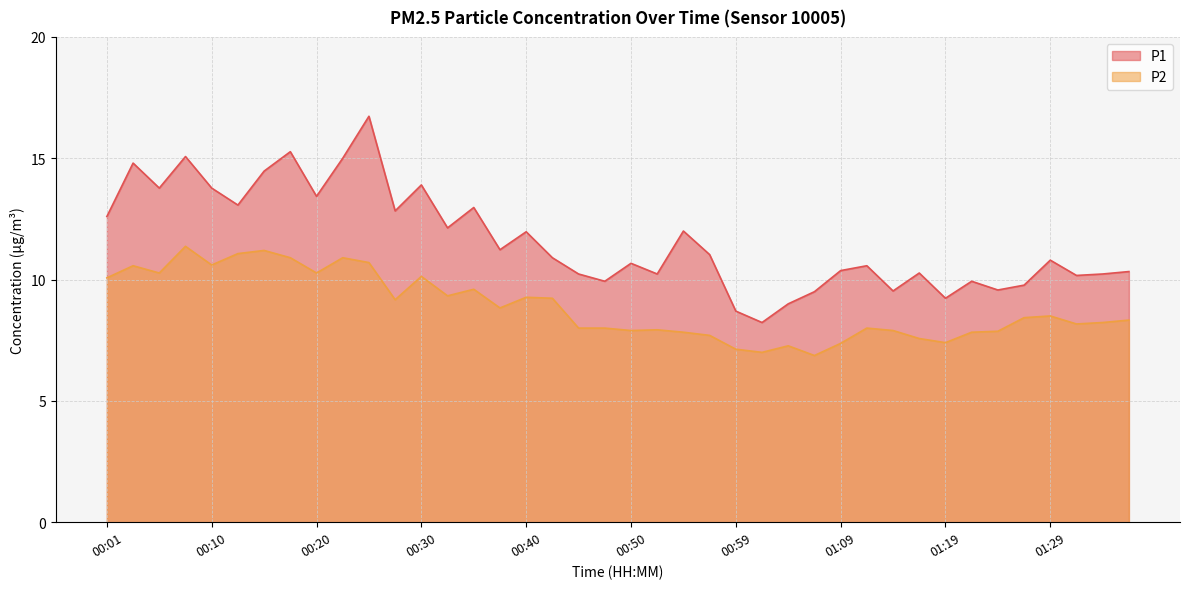

Is the value of P1 at 00:59 greater than the value of P2 at 01:36?

Yes